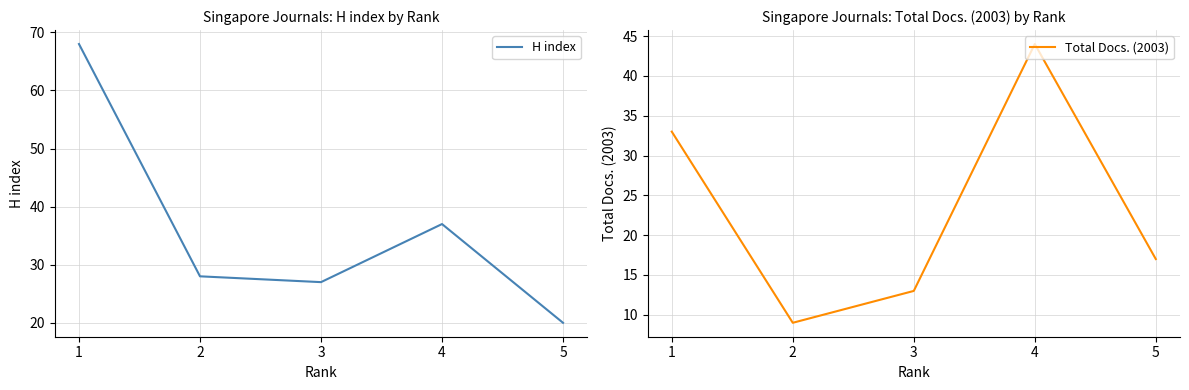

Which series ends up on top after the final intersection of H index and Total Docs. (2003)?

H index